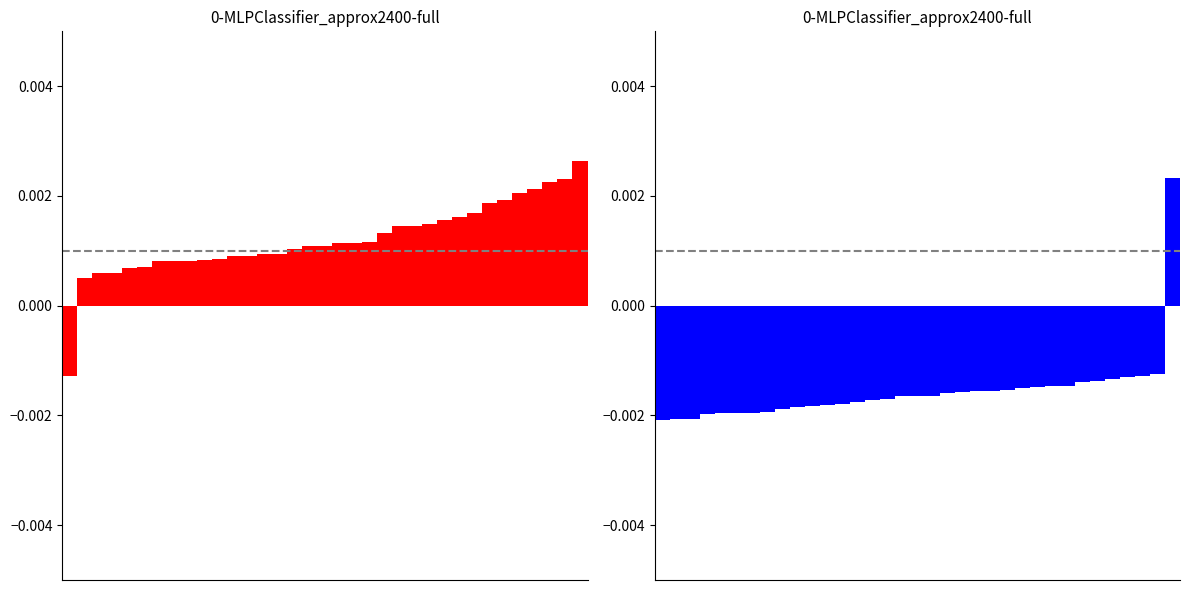

How many groups of bars are there?

35